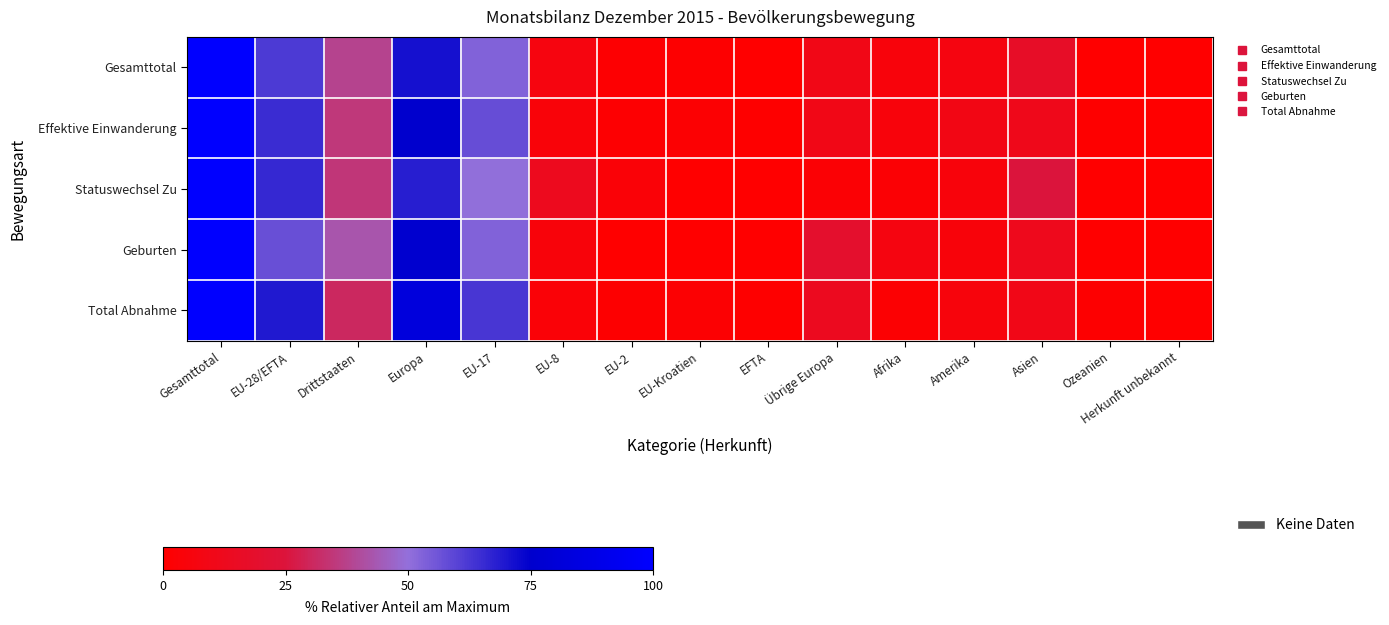

List the series in order of their peak value, lowest first.

Gesamttotal, Effektive Einwanderung, Statuswechsel Zu, Geburten, Total Abnahme